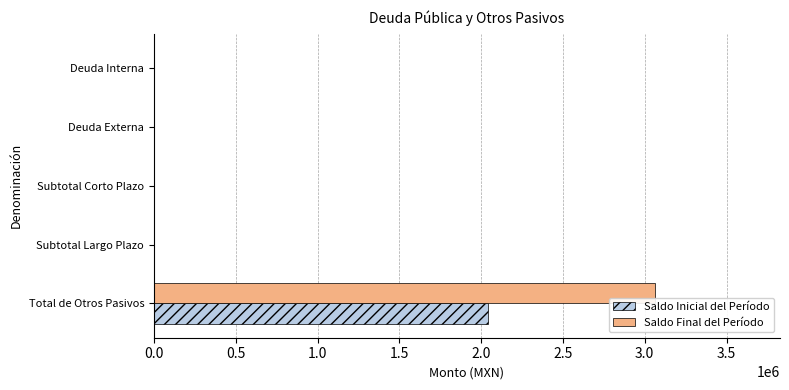

The Saldo Inicial del Período series shows 0.0 at Deuda Externa. True or false?

True